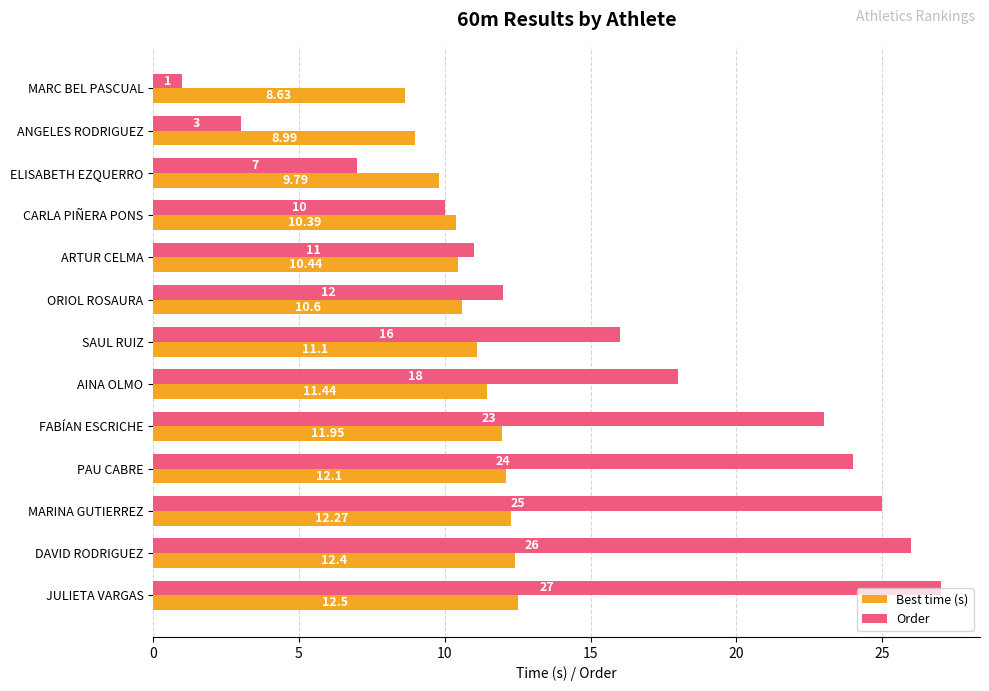

List the series in order of their peak value, lowest first.

Best time (s), Order